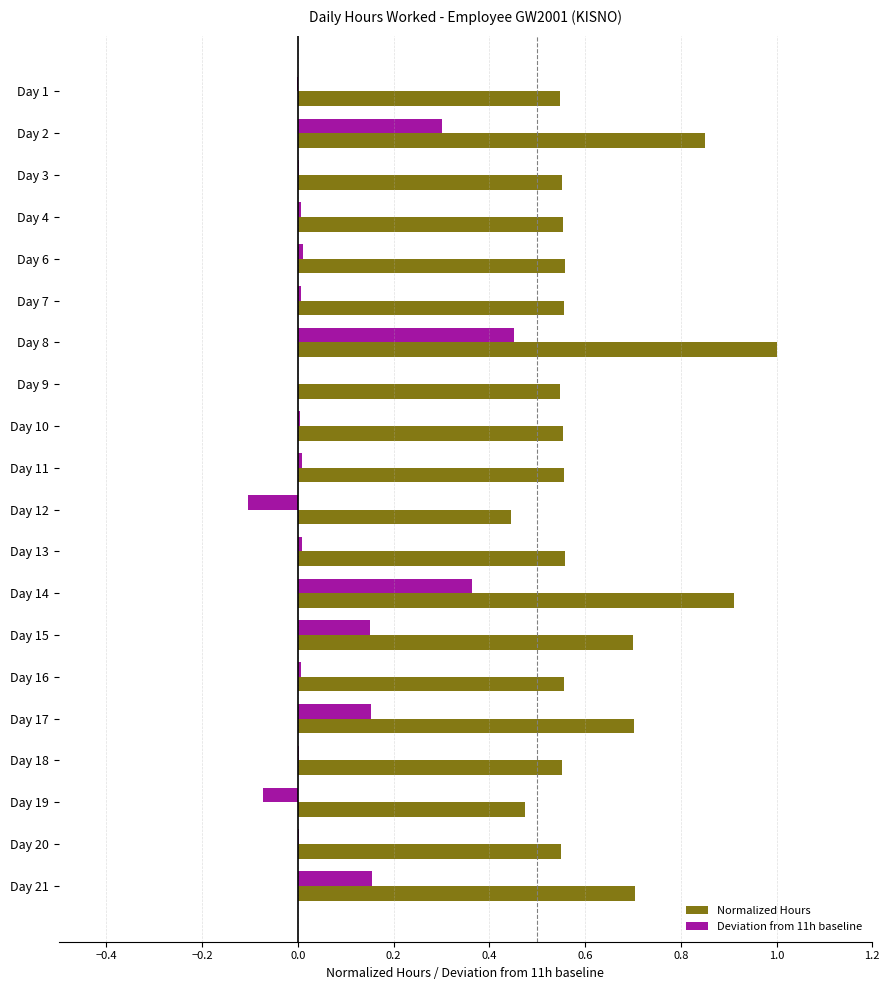

What are all the series names shown in the legend?

Normalized Hours, Deviation from 11h baseline